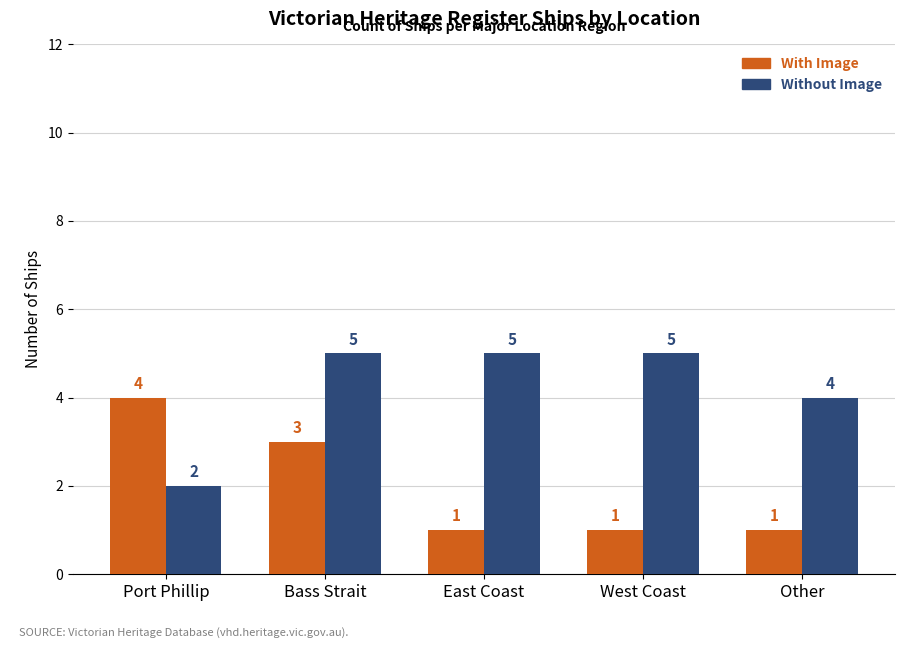

Reading left to right, what are all the values shown in this chart?

With Image: Port Phillip=4	Bass Strait=3	East Coast=1	West Coast=1	Other=1
Without Image: Port Phillip=2	Bass Strait=5	East Coast=5	West Coast=5	Other=4